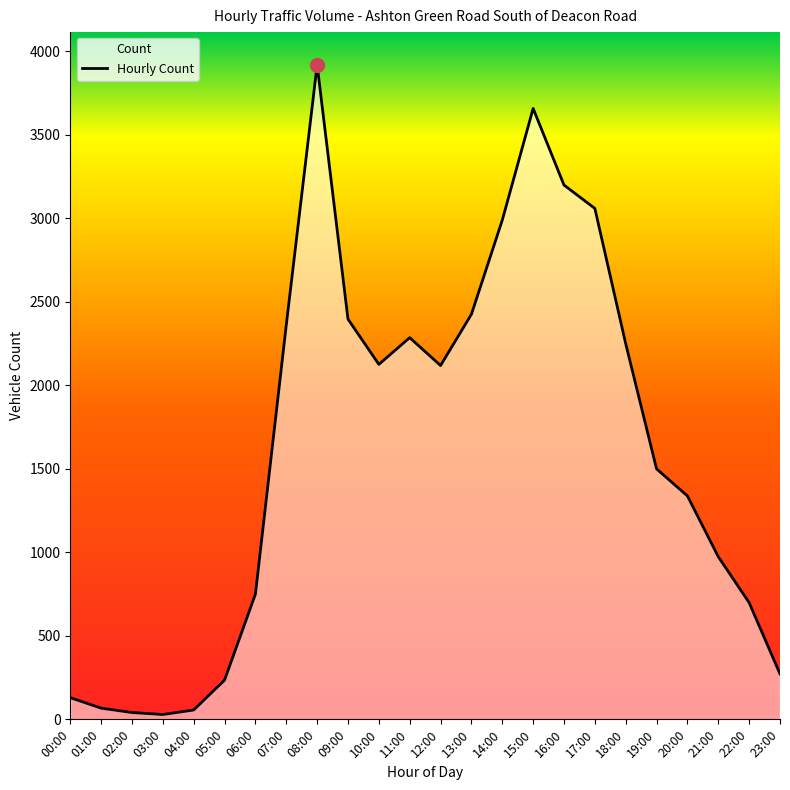

Reading left to right, what are all the values shown in this chart?

130	67	41	29	56	235	750	2362	3920	2397	2126	2286	2119	2426	2990	3659	3200	3060	2250	1500	1338	974	699	272